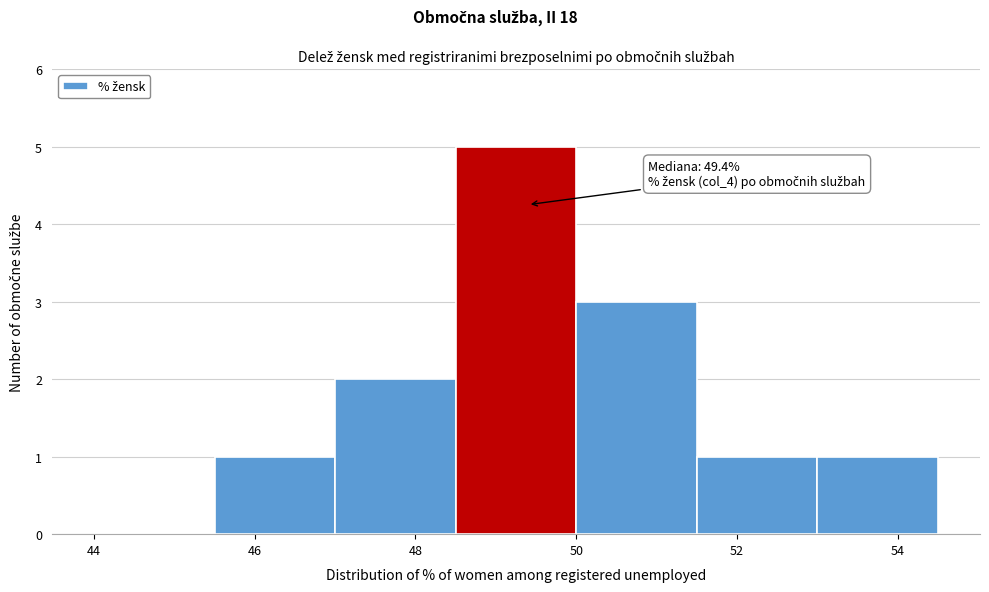

Which range on the x-axis has the tallest bar?

48.5 to 50.0